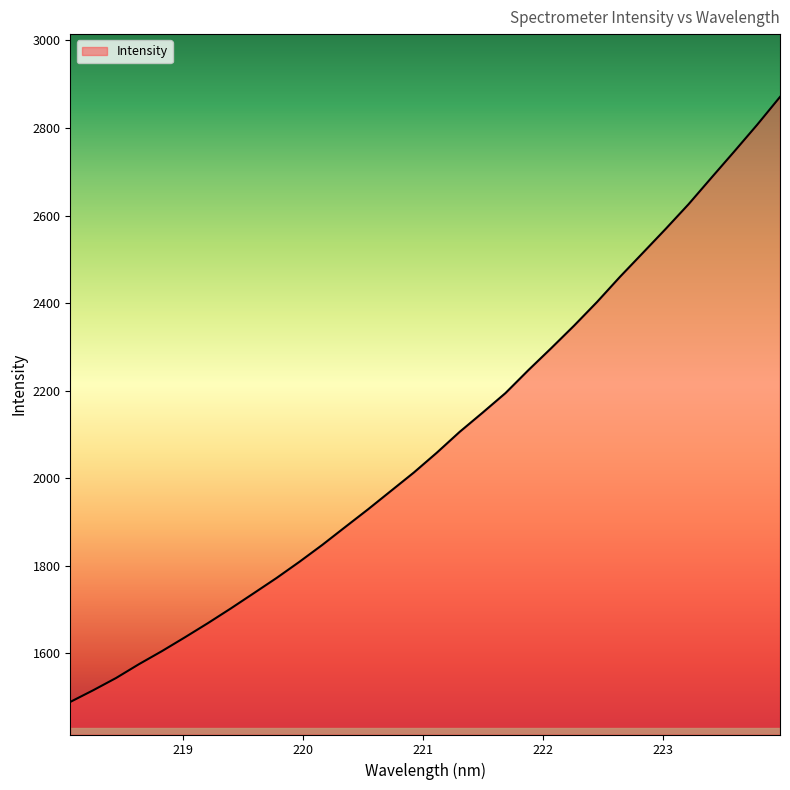

What is the greatest value displayed?

2871.0